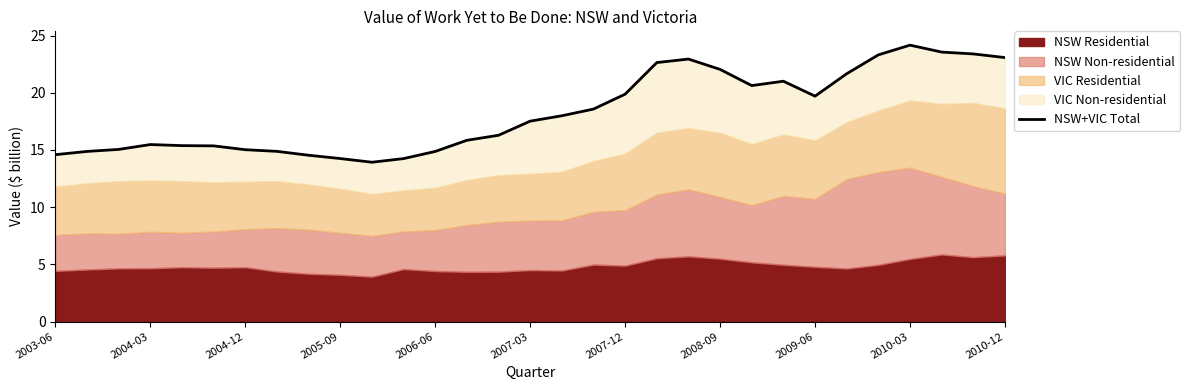

Reading left to right, transcribe all the data shown in this chart.

14.6	14.9	15.0	15.5	15.4	15.4	15.0	14.9	14.5	14.2	13.9	14.2	14.9	15.8	16.3	17.5	18.0	18.6	19.9	22.6	22.9	22.0	20.6	21.0	19.7	21.7	23.3	24.2	23.6	23.4	23.1